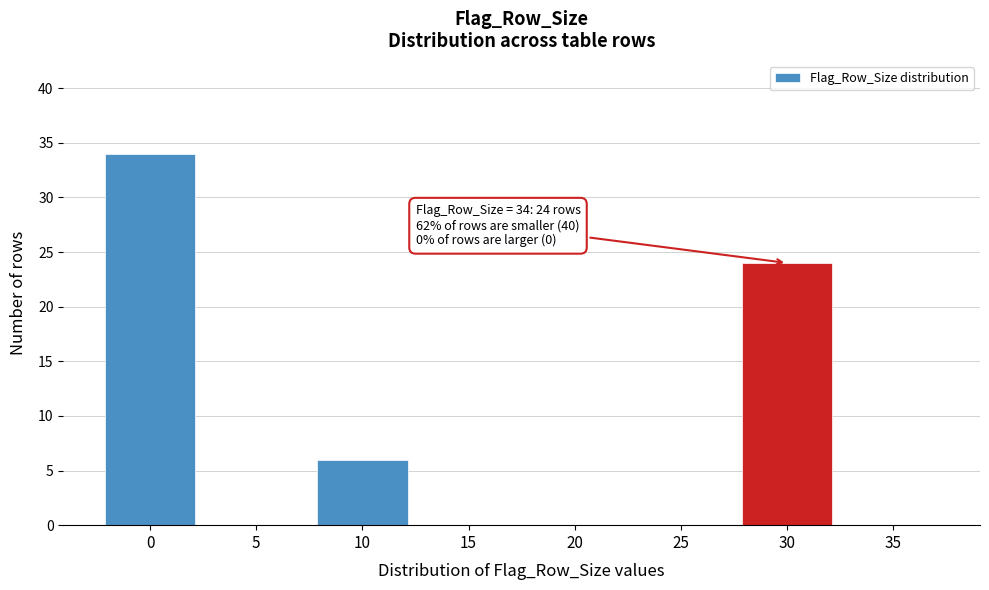

Reading left to right, extract all data points from this chart.

0=34	5=0	10=6	15=0	20=0	25=0	30=24	35=0